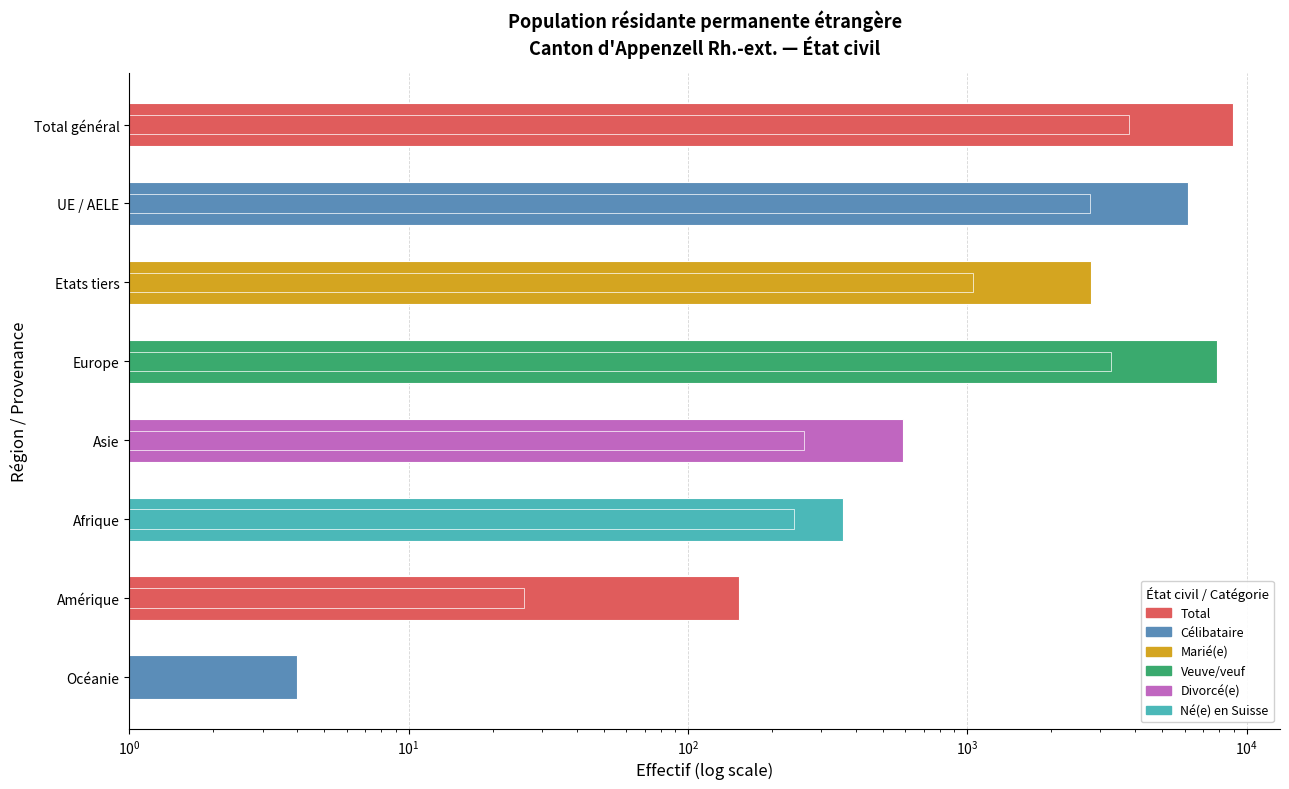

How many values in the Célibataire series exceed 1052?

3